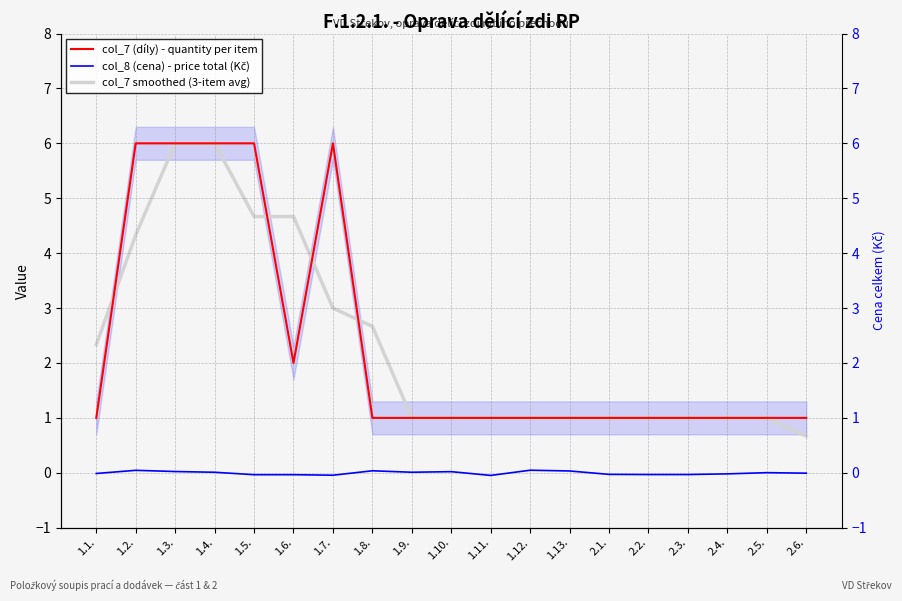

How many intersections are there between col_7 smoothed (3-item avg) and col_7 (díly) - quantity per item?

4